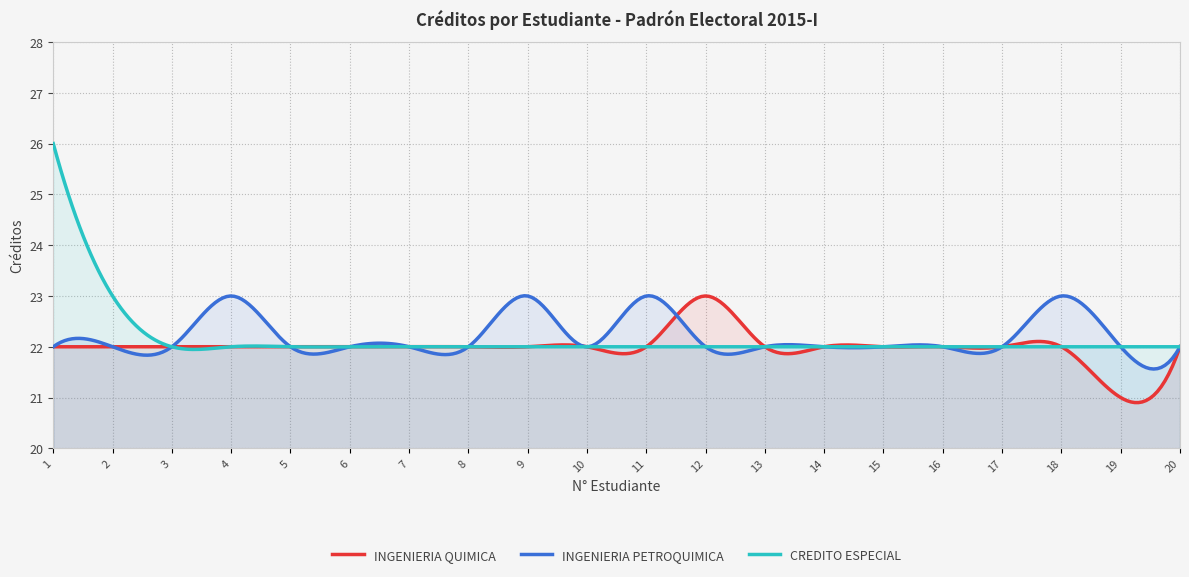

Is it true that CREDITO ESPECIAL equals 22 at 10?

True